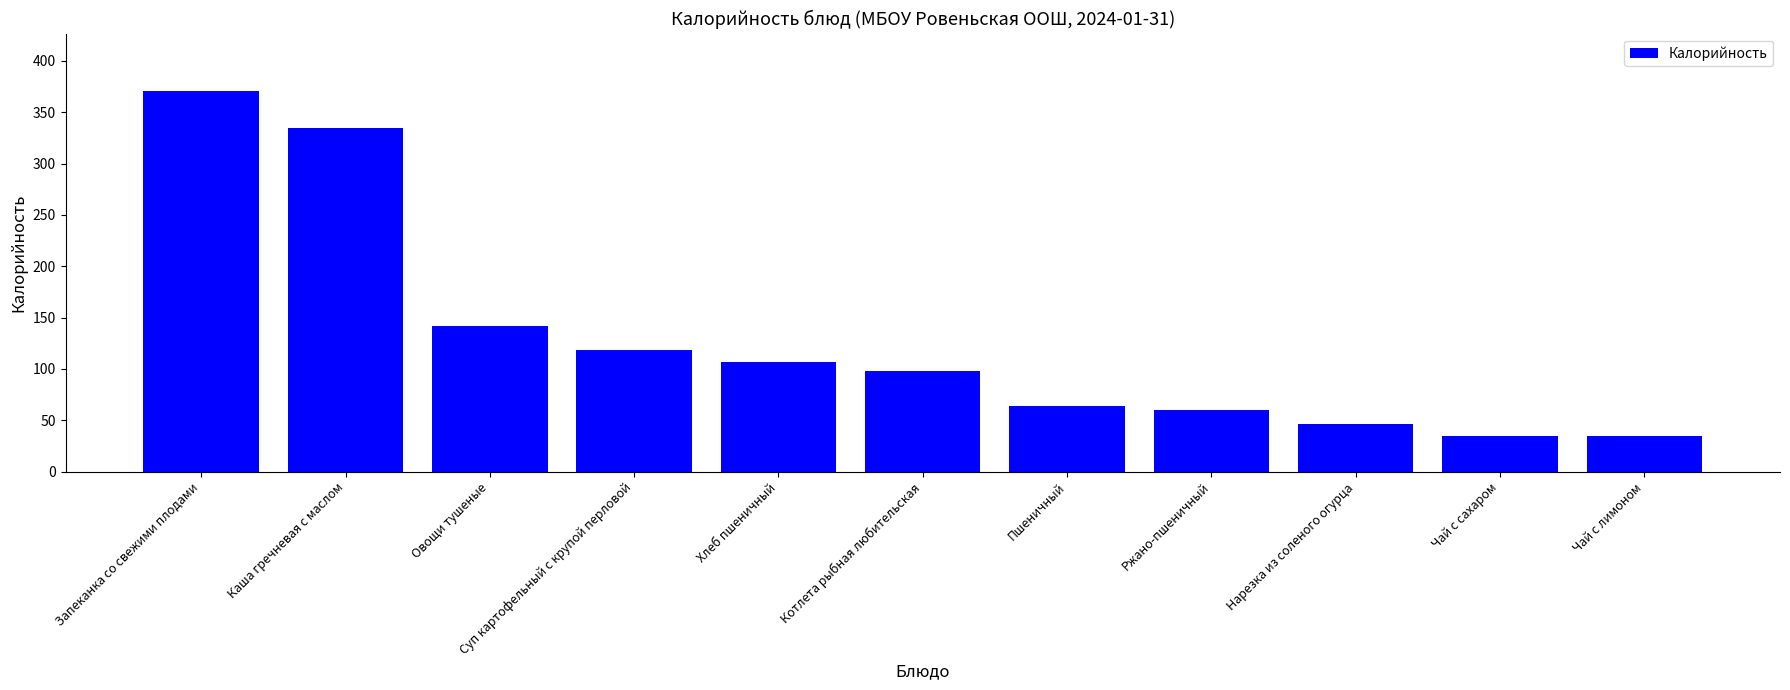

Are the bars horizontal?

No